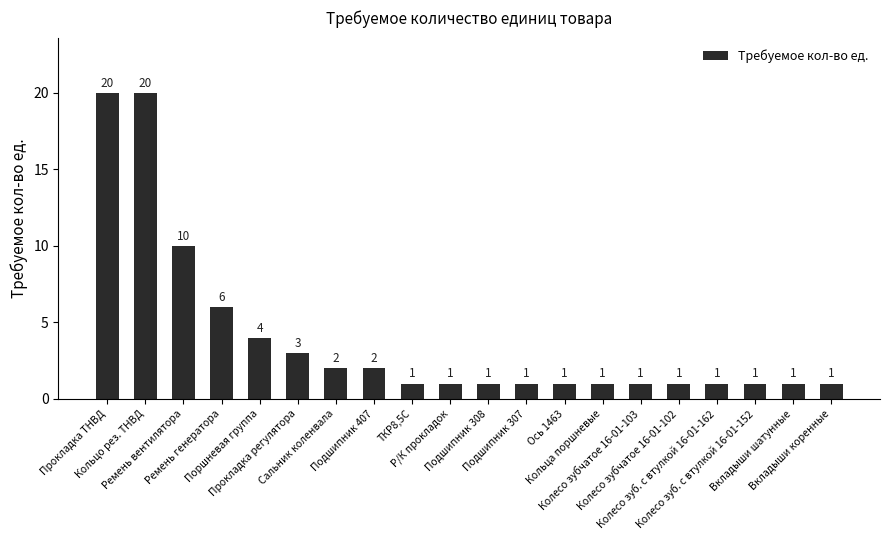

What is the value of the 14th bar from the left?

1